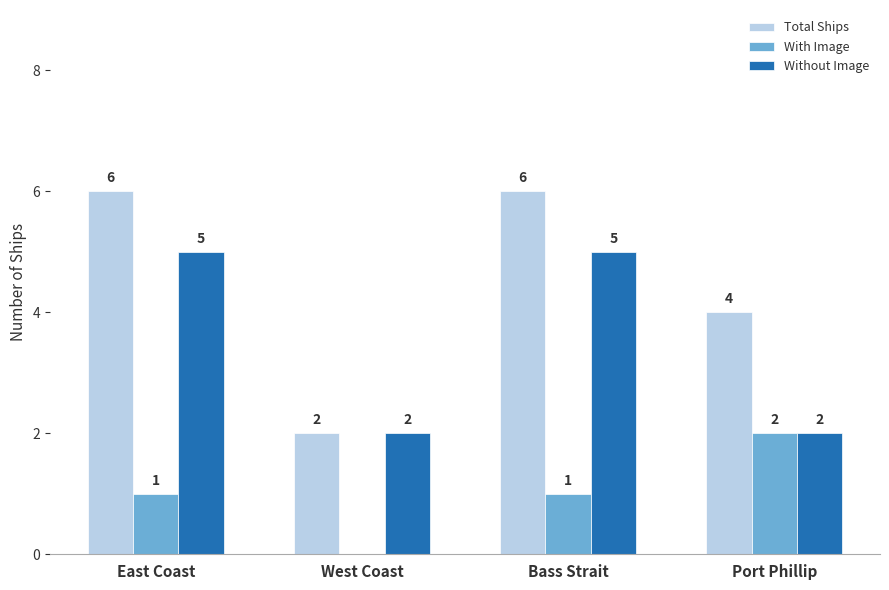

The value of Without Image at East Coast is 7. True or false?

False